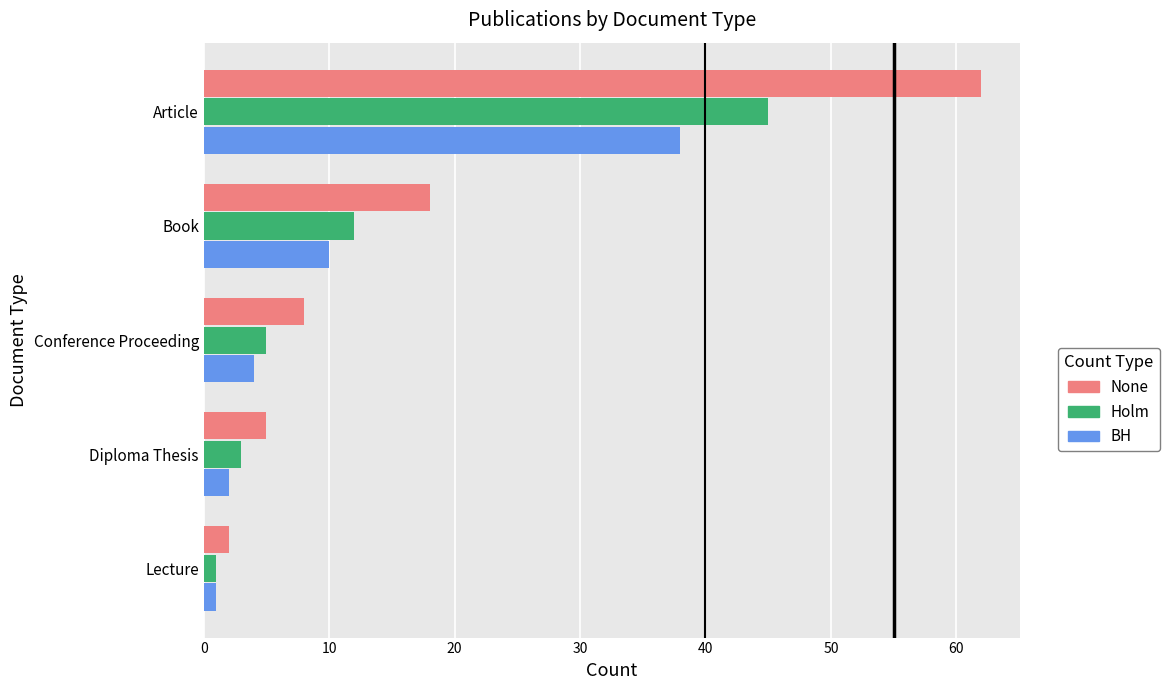

What is the sum of all Holm values?

66